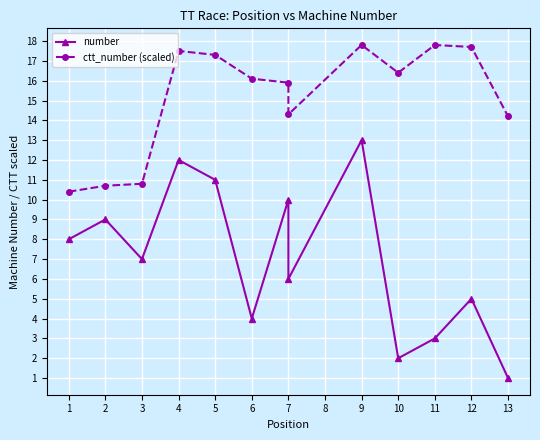

True or false: number and ctt_number (scaled) cross at least once.

False